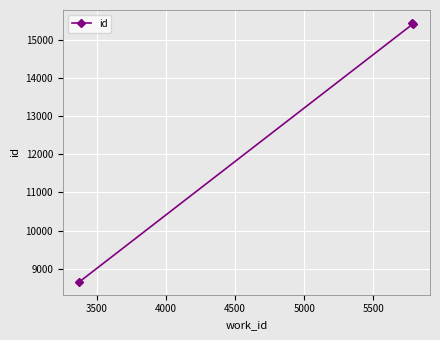

What is the maximum value shown in the chart?

15456